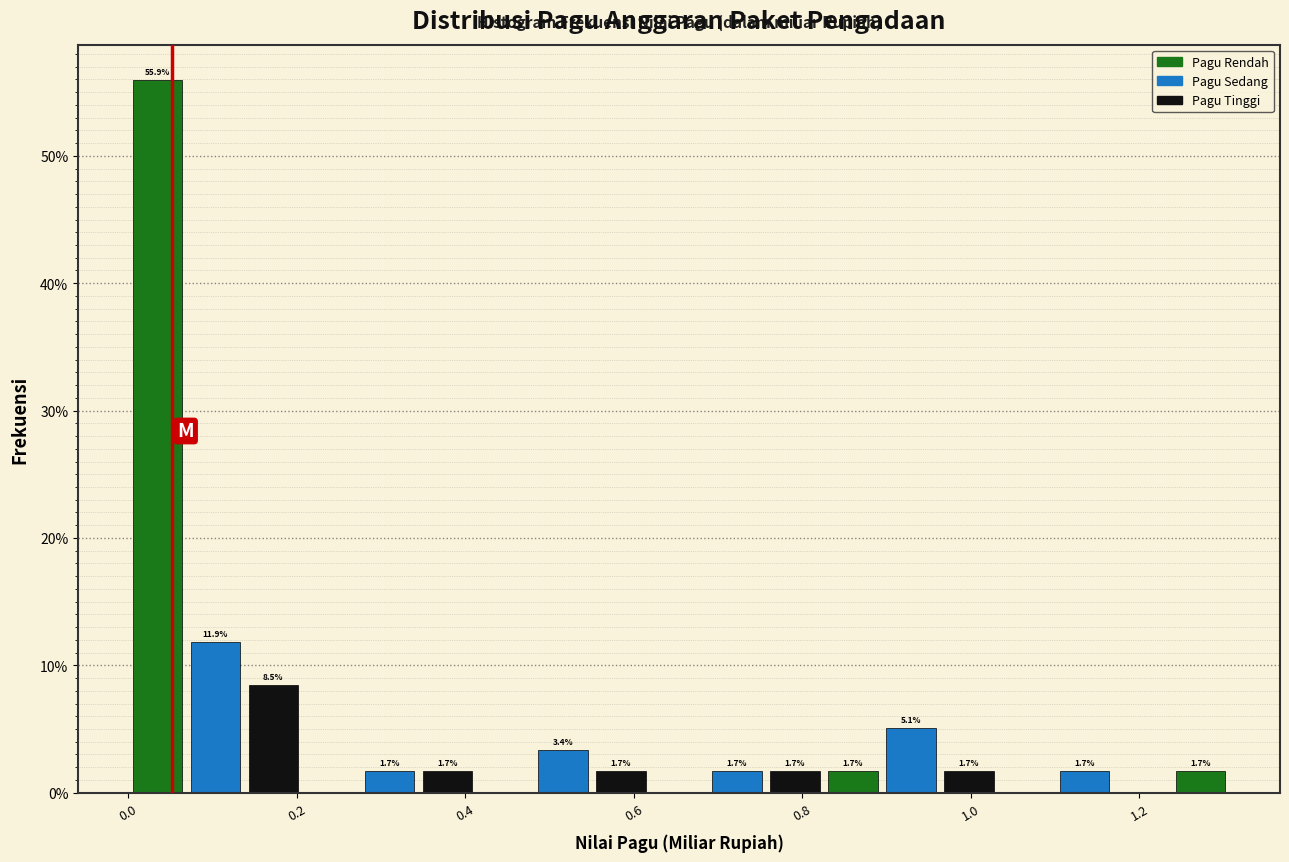

Around what value on the x-axis is the tallest bar? Give the approximate position of its centre, as read against the axis.

0.04